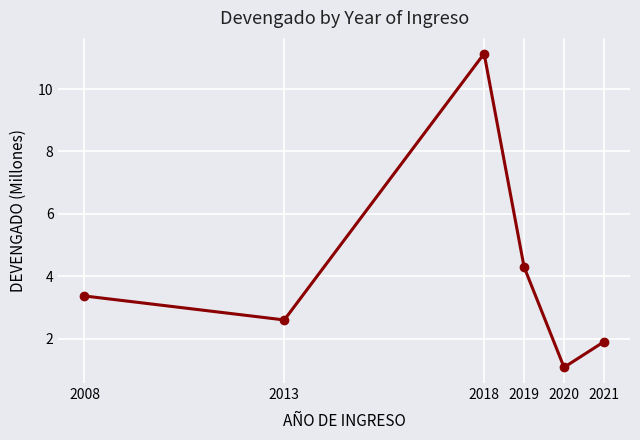

What is the difference between the second highest and second lowest values?

2.4